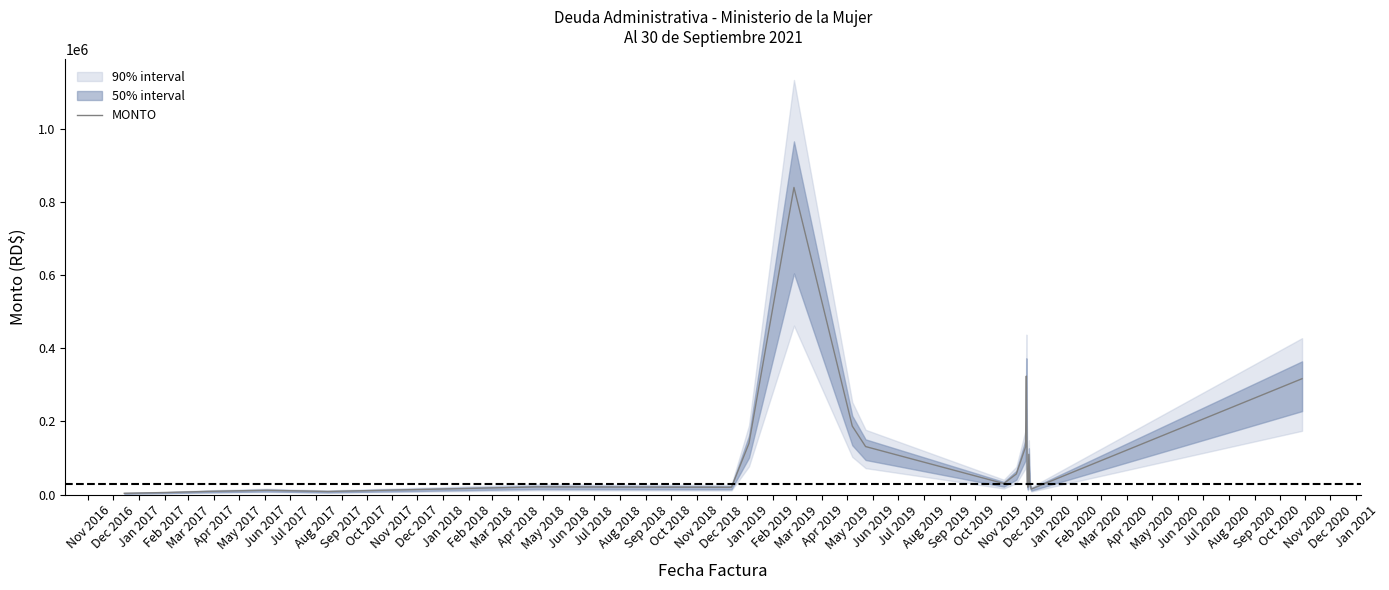

Reading left to right, what are all the values shown in this chart?

3400.0	5500.0	8500.0	11699.9	8300.0	20768.0	19820.9	20147.0	140000.0	840000.0	187240.0	131200.0	30000.0	56320.0	130000.0	324000.0	30000.0	20000.0	110000.0	30000.0	15000.0	316813.9